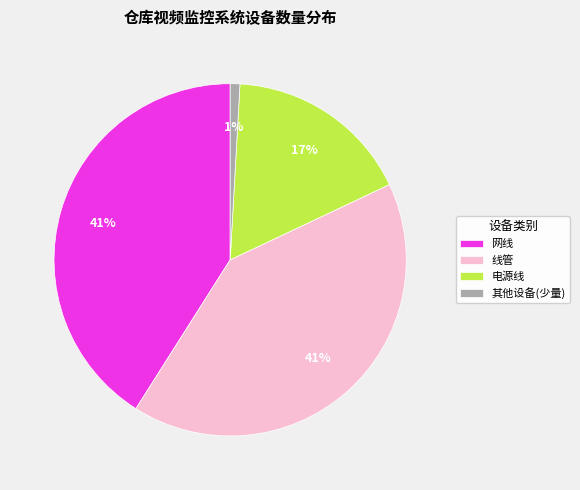

Is the sum of 网线 and 电源线 greater than half?

Yes